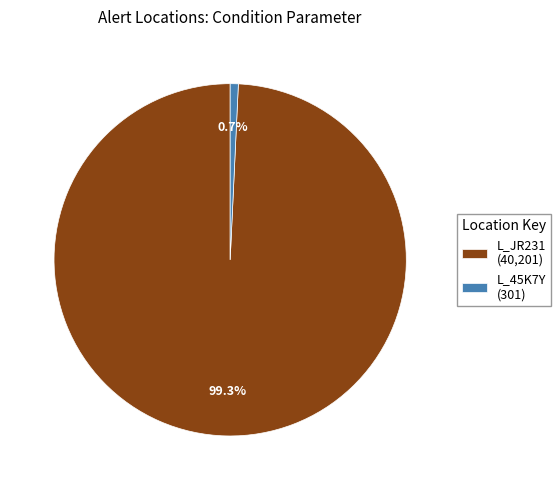

Which category has the biggest portion of the pie?

L_JR231